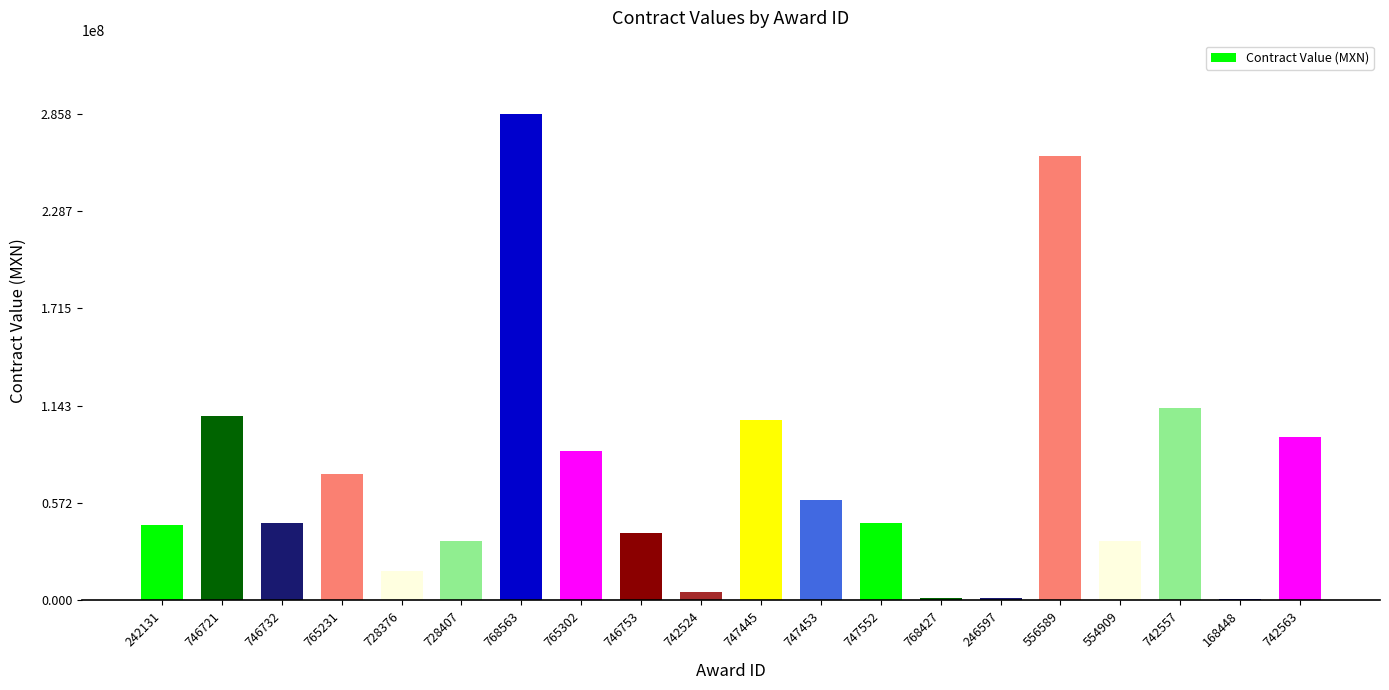

How many data points does each series have?

20